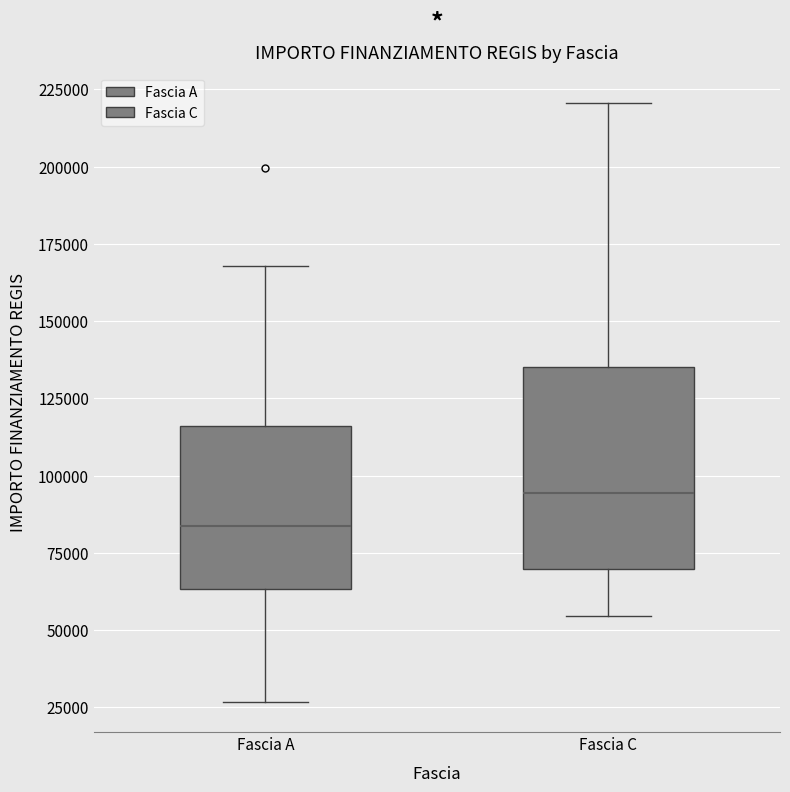

Which box has the lowest median line?

Fascia A